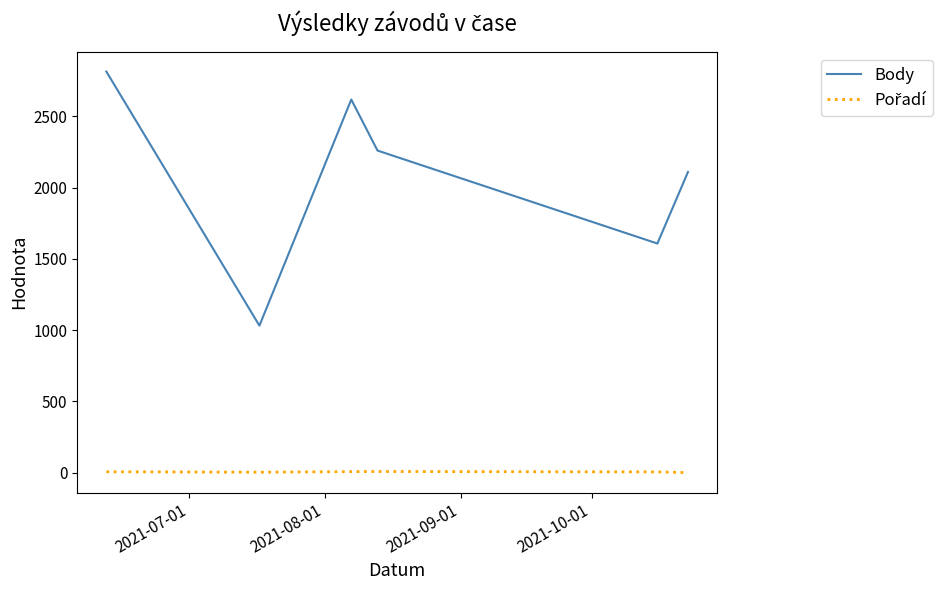

Which series has the largest range (max minus min)?

Body